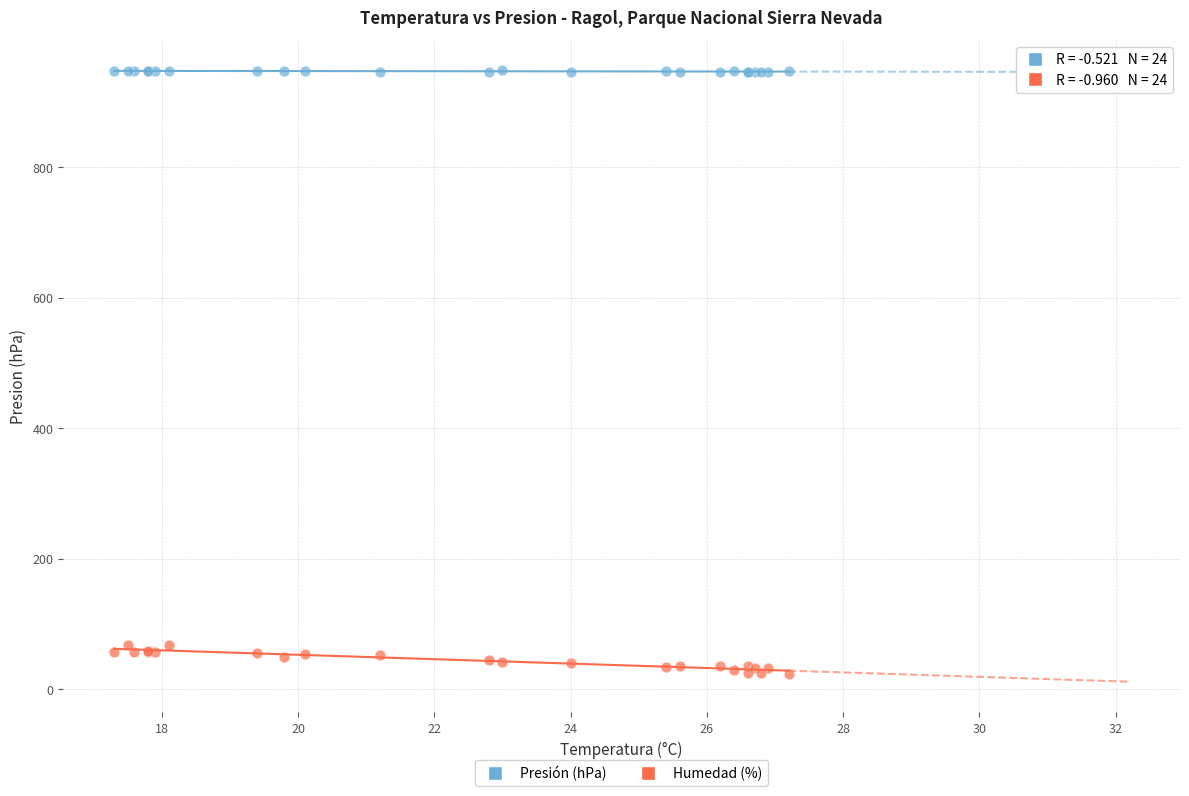

Which series has the widest spread of Y values?

Humedad (%)